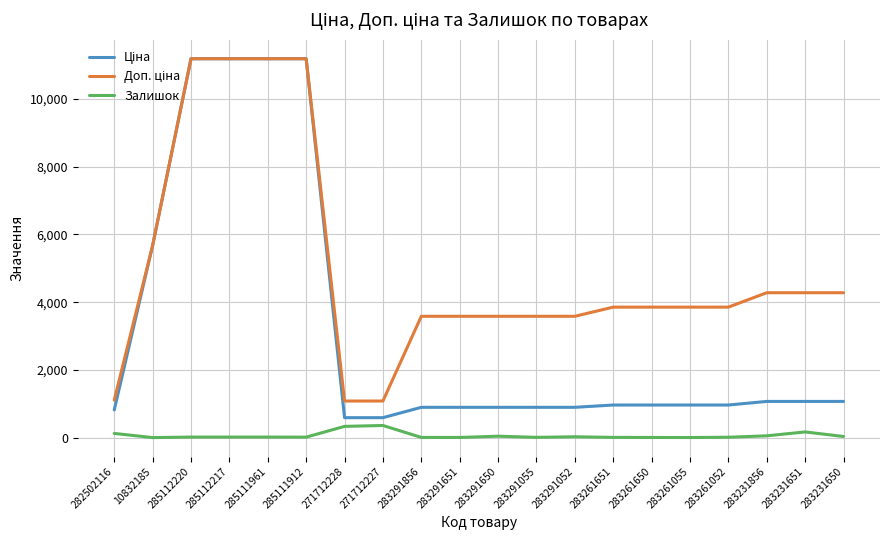

What is the maximum value shown in the chart?

11188.2